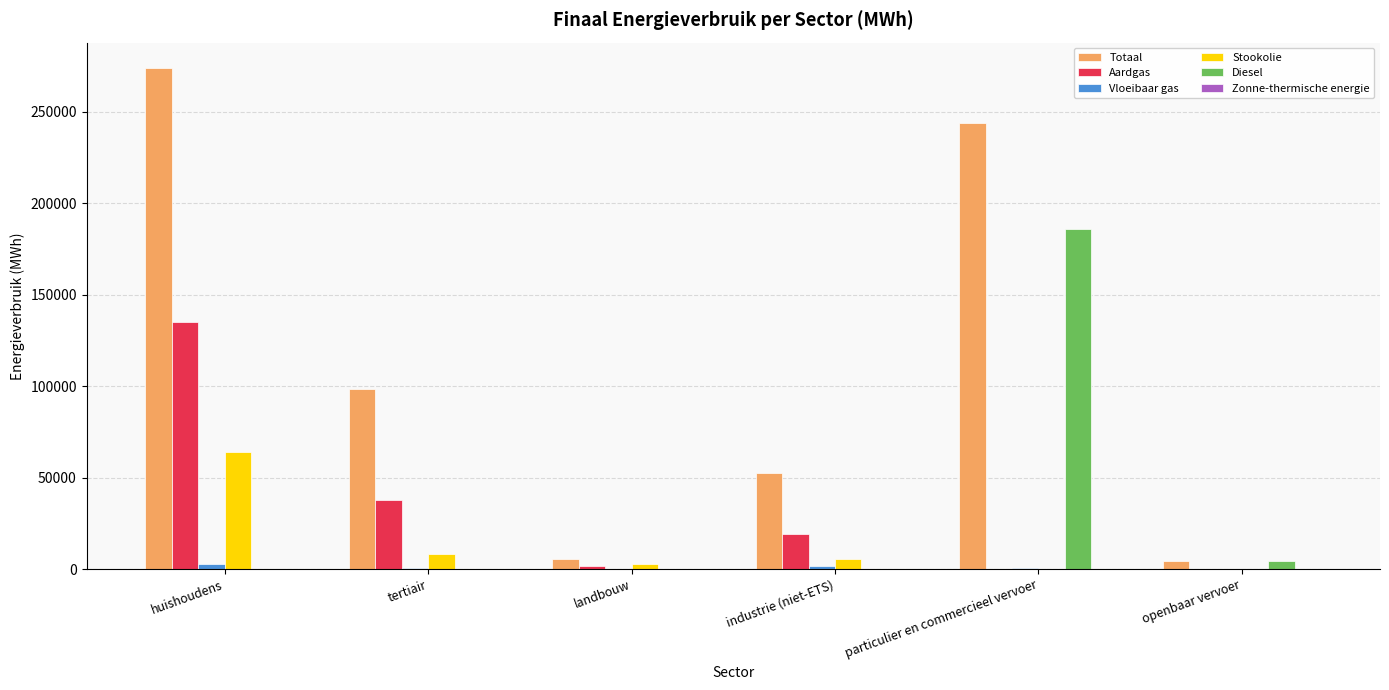

Between landbouw and particulier en commercieel vervoer, which series saw the biggest shift?

Totaal